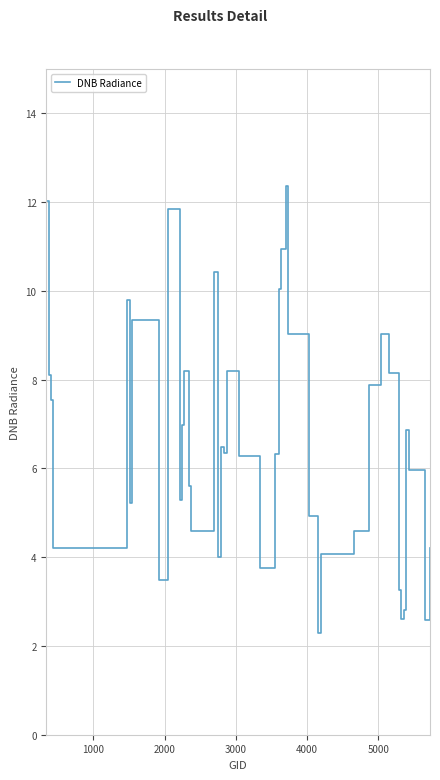

What is the smallest value displayed?

2.3